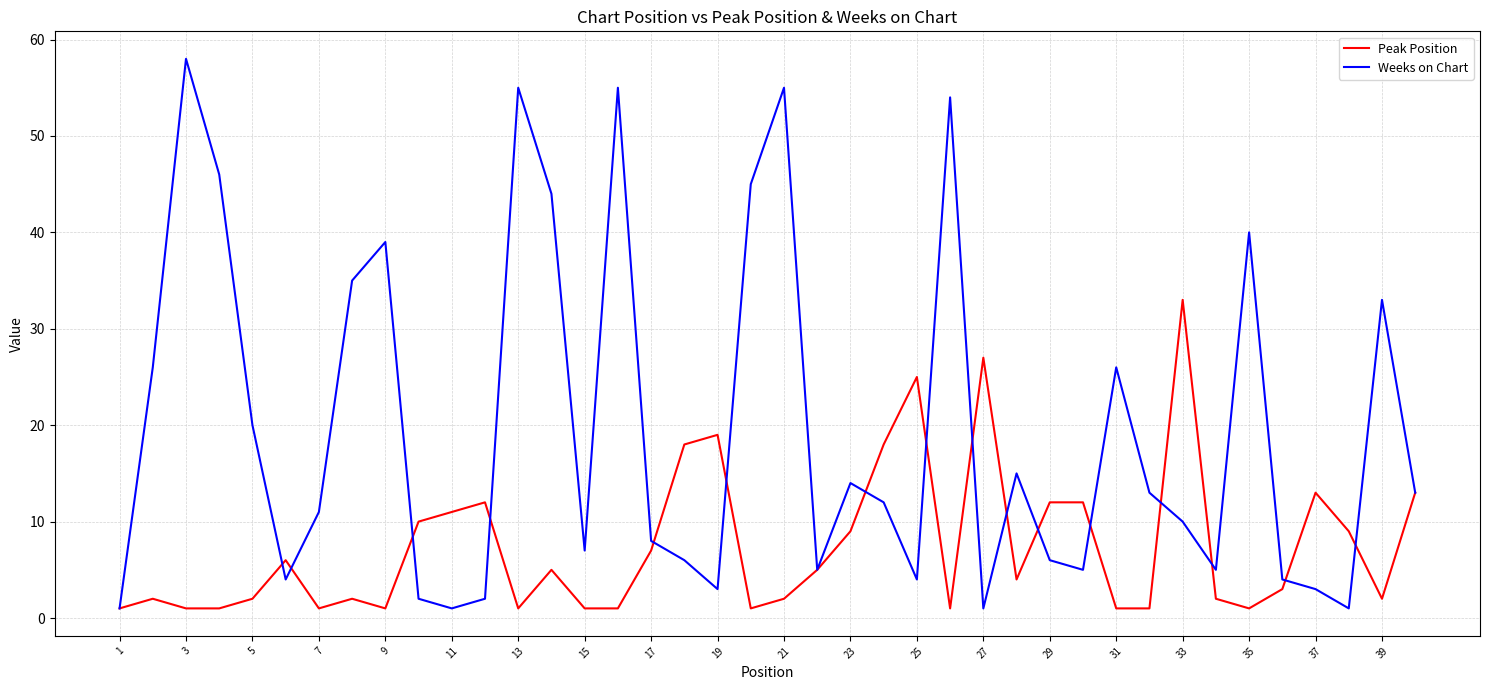

Which series has the widest spread of values?

Weeks on Chart